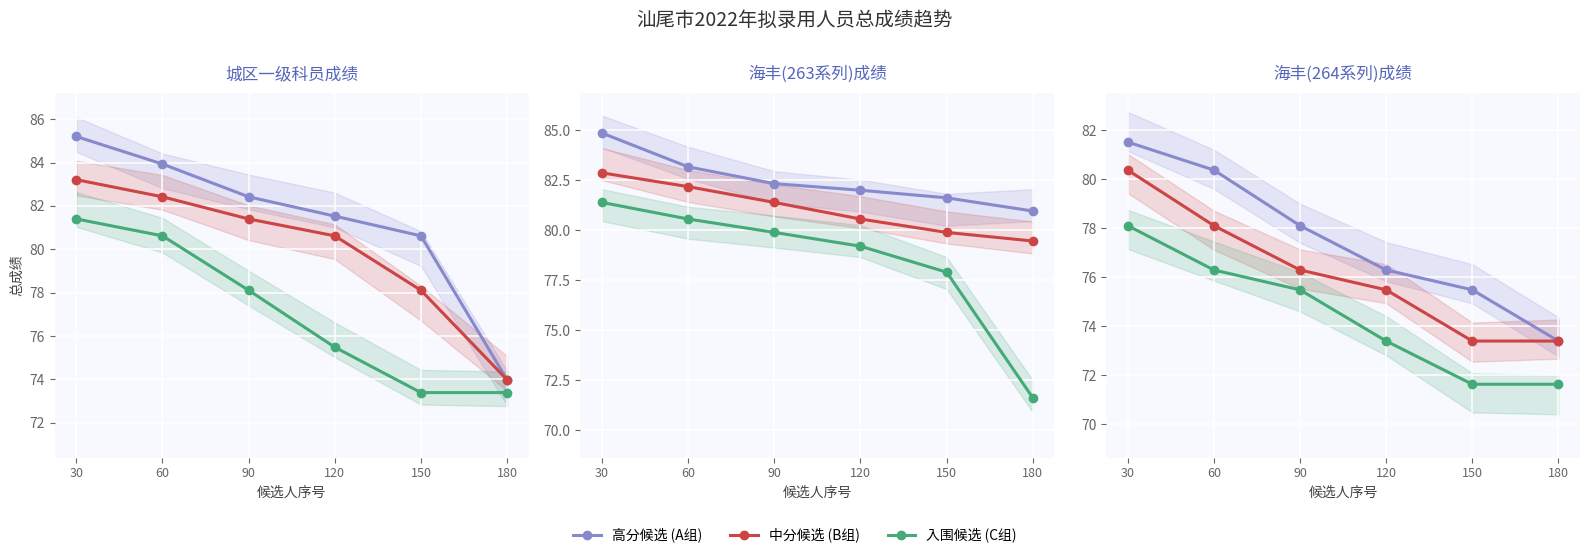

At which category does the chart reach its minimum across all series?

150